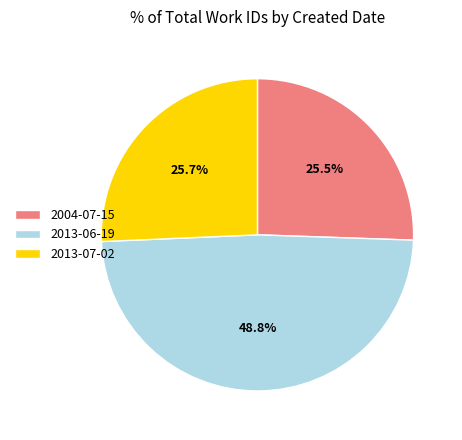

To the nearest percent, what is the difference between the largest and smallest slice percentages?

23%